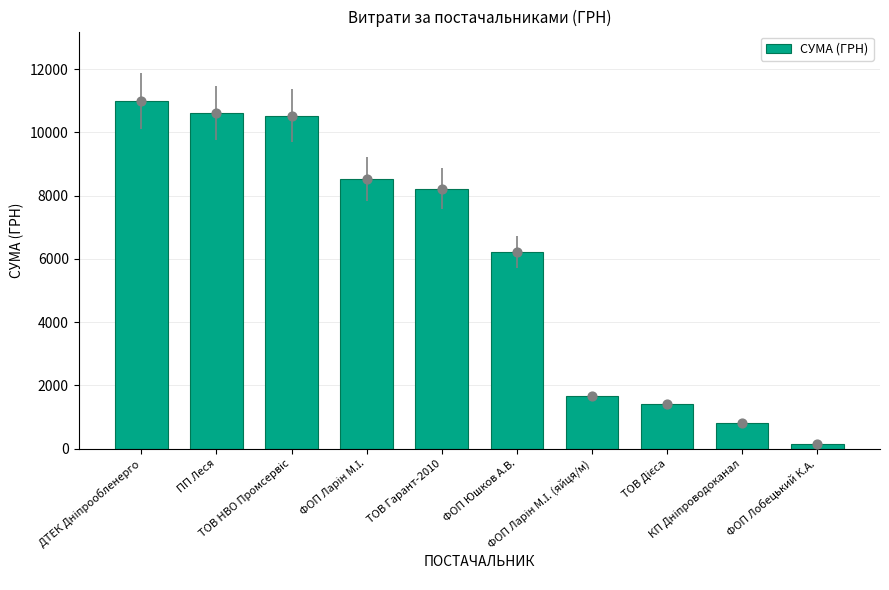

What is the ratio of the value at ФОП Ларін М.І. (яйця/м) to the value at ТОВ Гарант-2010?

0.2